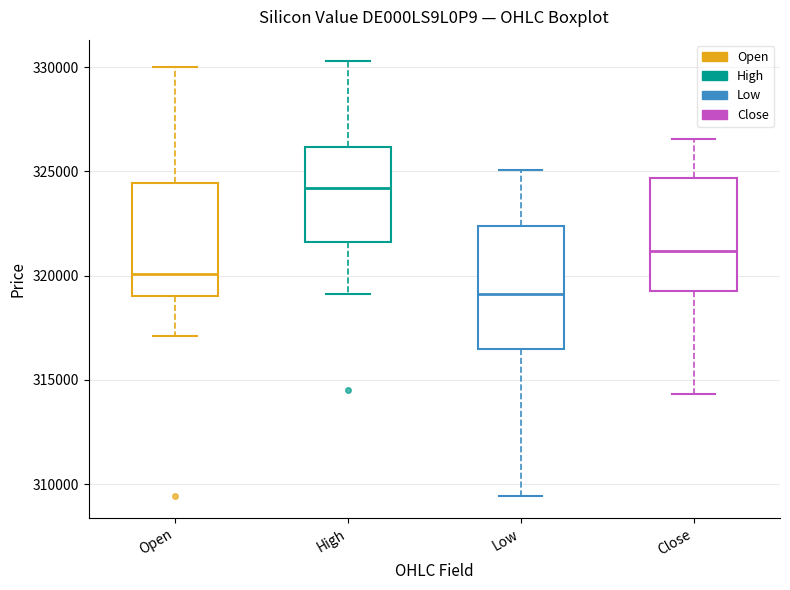

Where does the upper whisker of the box for Low end on the y-axis? The values are not printed on the chart, so give them approximately, as read against the axis.

325000